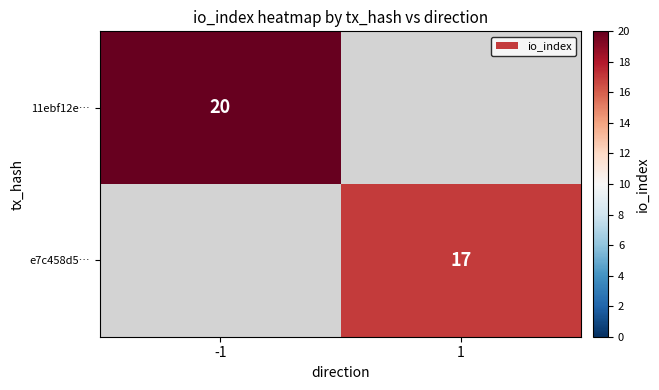

At how many categories does at least one series exceed 17?

1